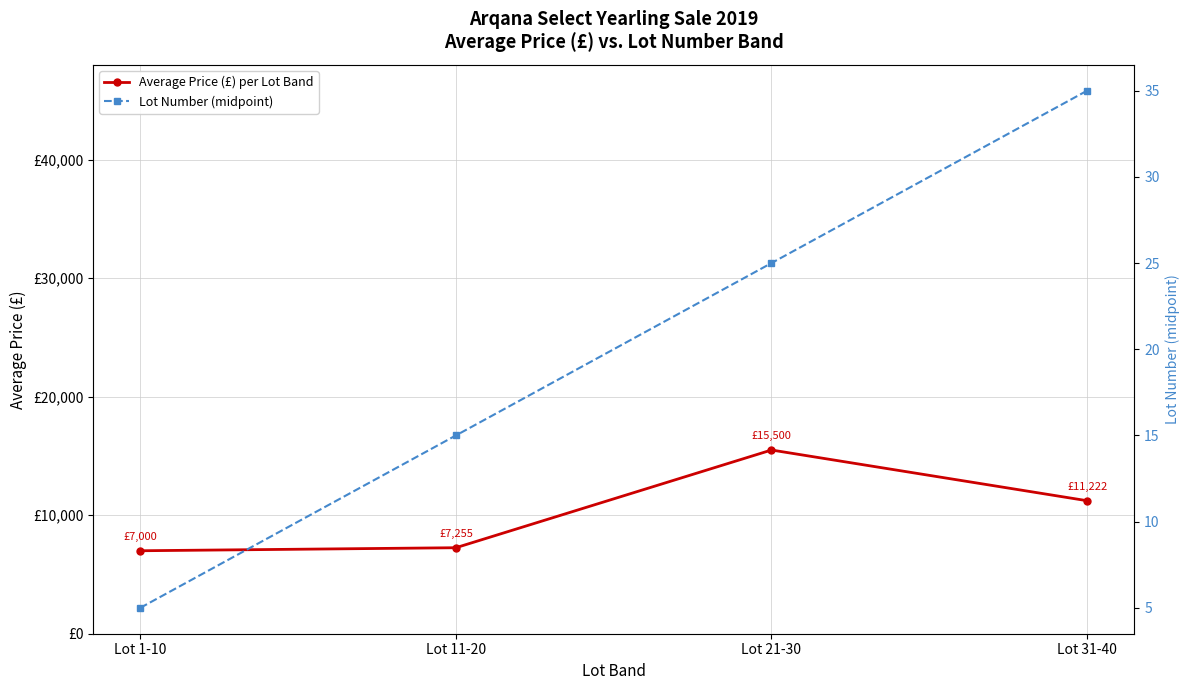

What is the sum of all Average Price (£) per Lot Band values?

40977.8